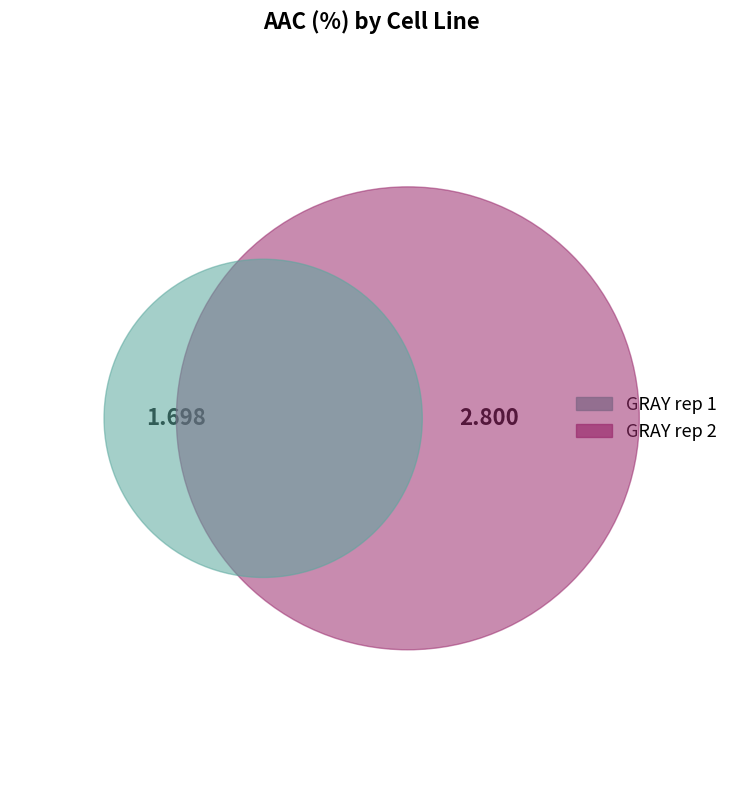

The GRAY rep 1 slice represents 38% of the pie. True or false?

True